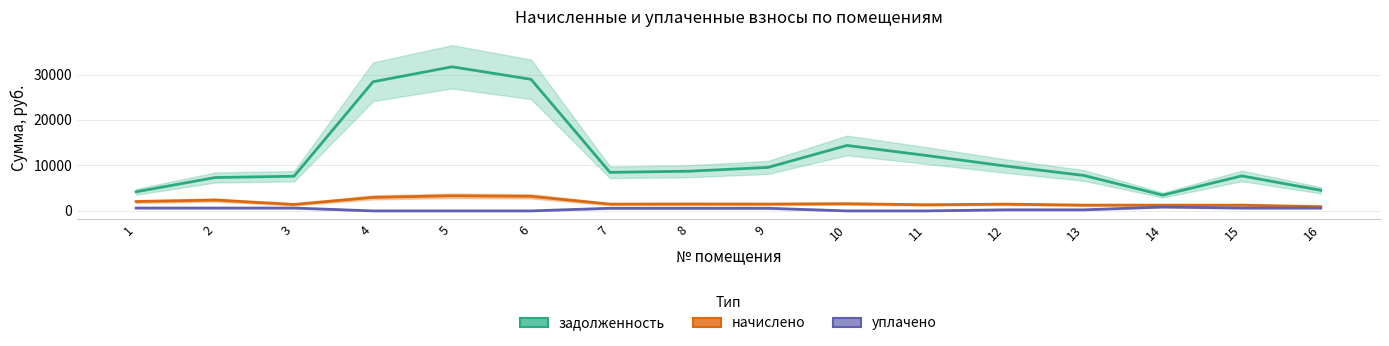

What are all the series names shown in the legend?

задолженность, начислено, уплачено